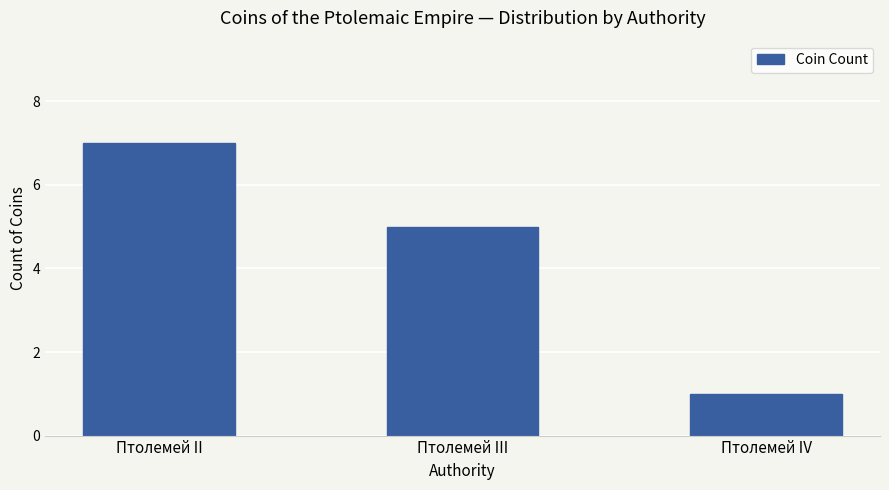

How many values are below 5?

1